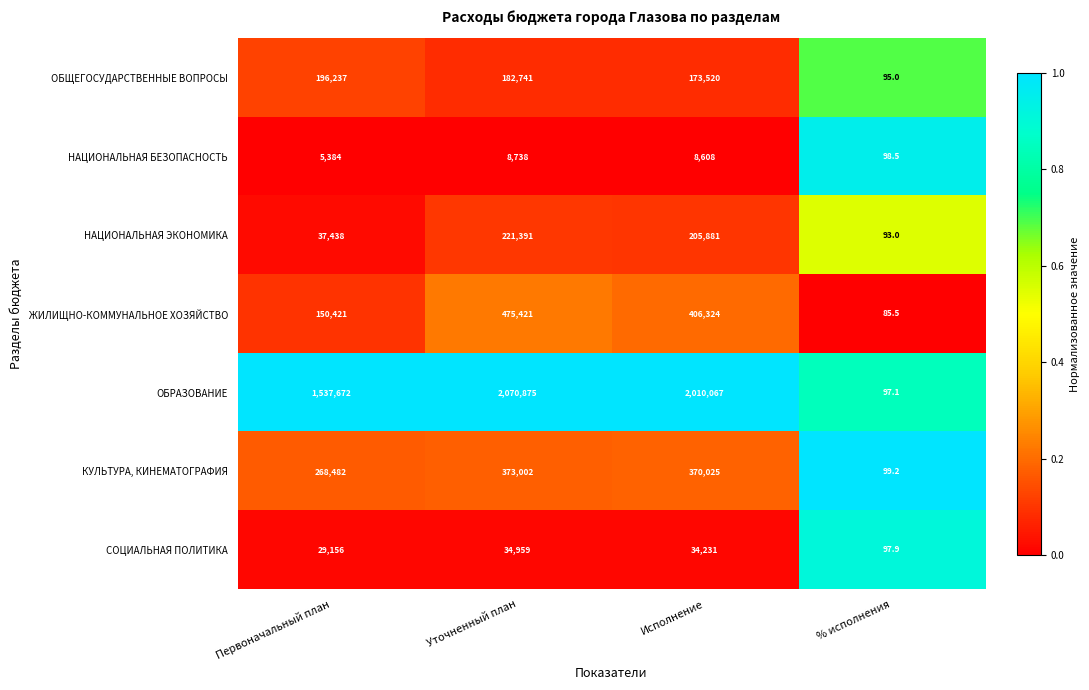

Which series changed the most between Первоначальный план and Исполнение?

ОБРАЗОВАНИЕ